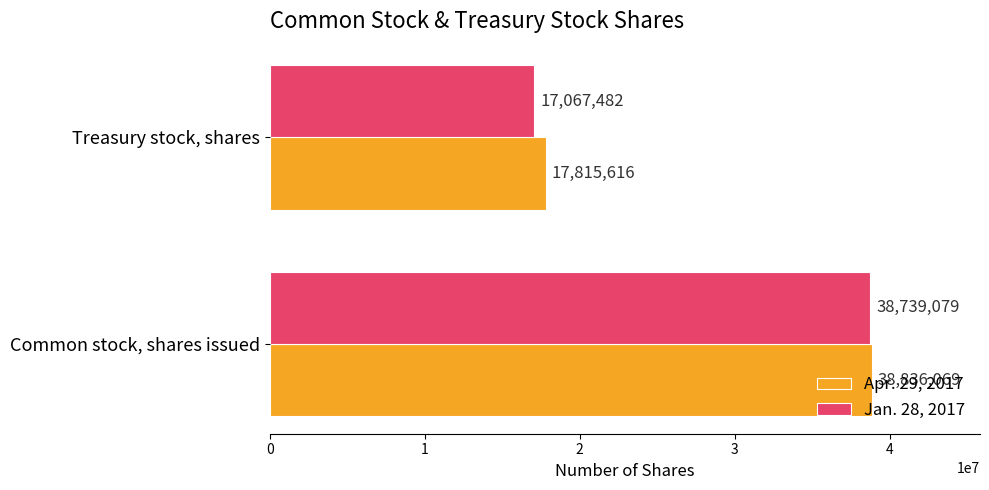

Between Common stock, shares issued and Treasury stock, shares, which series saw the biggest shift?

Jan. 28, 2017